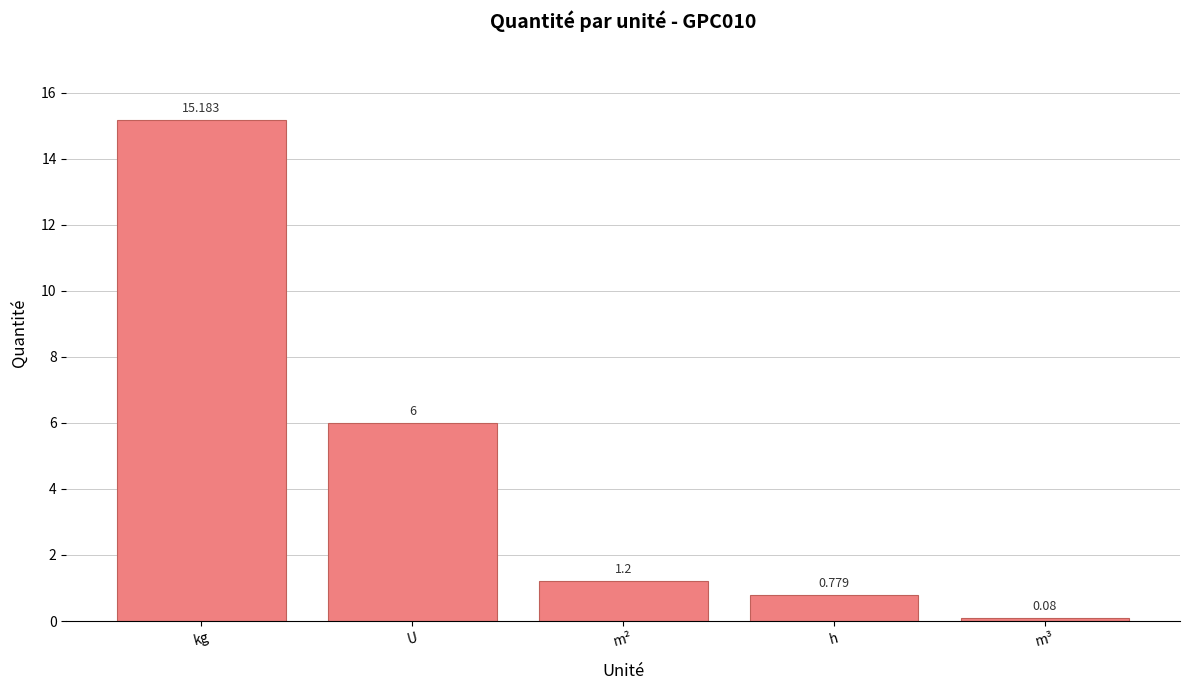

What is the change in value from m² to m³?

-1.1